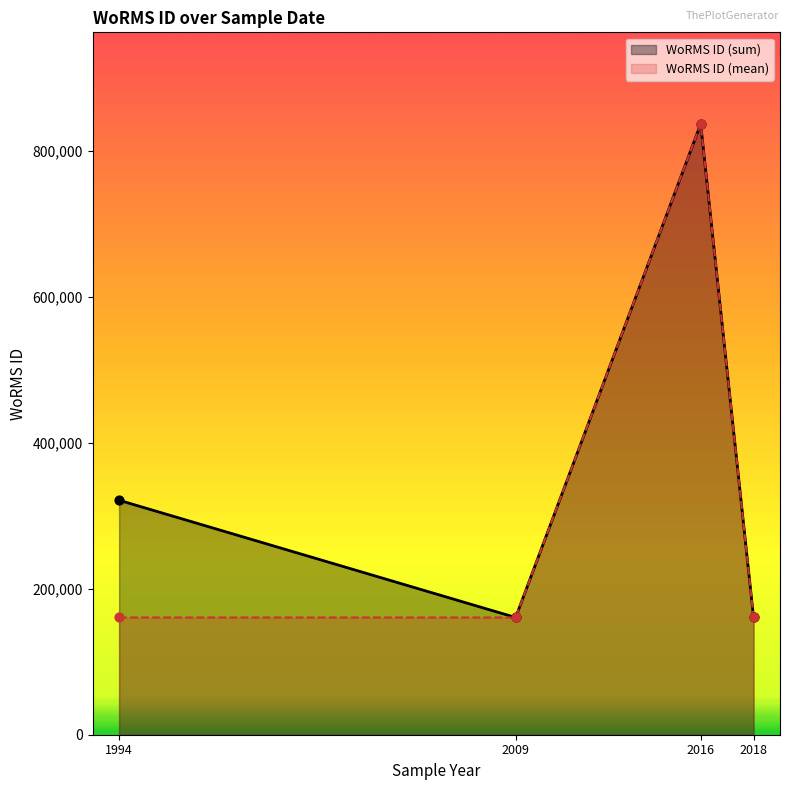

Between 1994-11-10 and 2018-04-01, which is larger?

1994-11-10